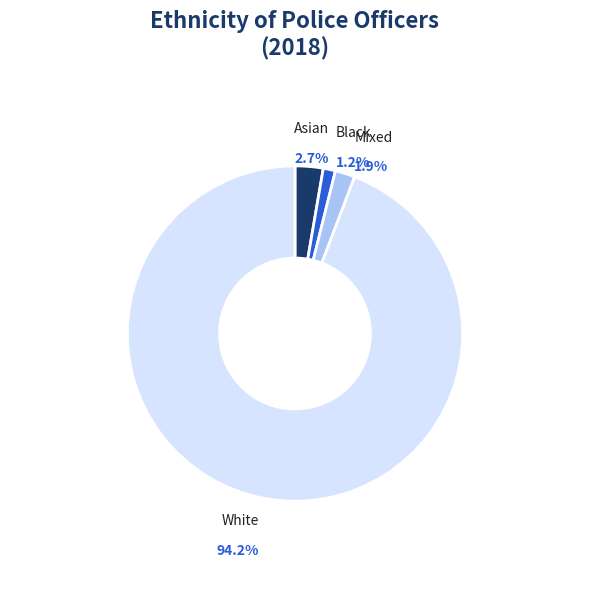

To the nearest percent, what is the average slice percentage?

25%